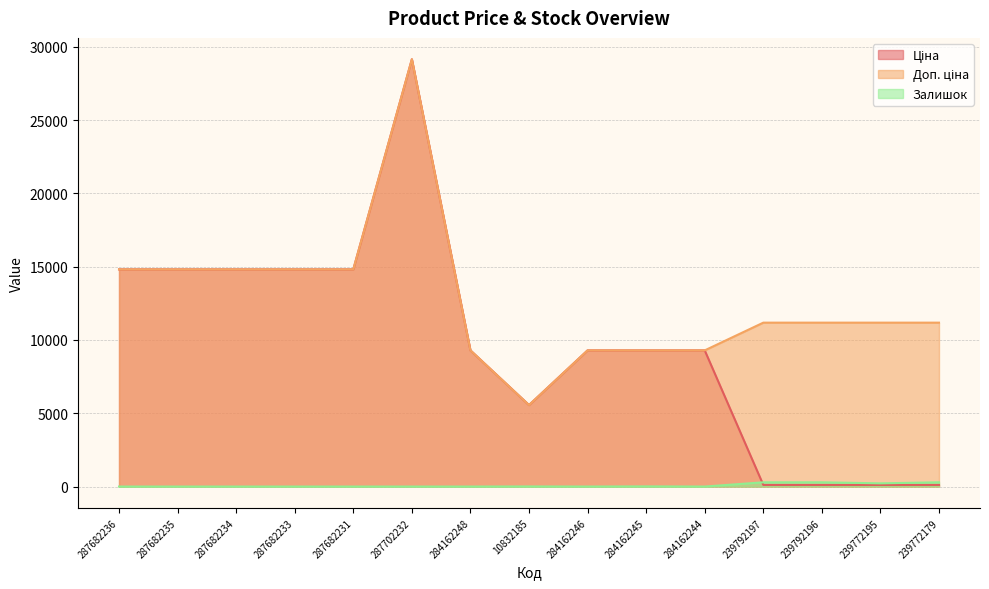

Which category has the highest value in the Ціна series?

287702232